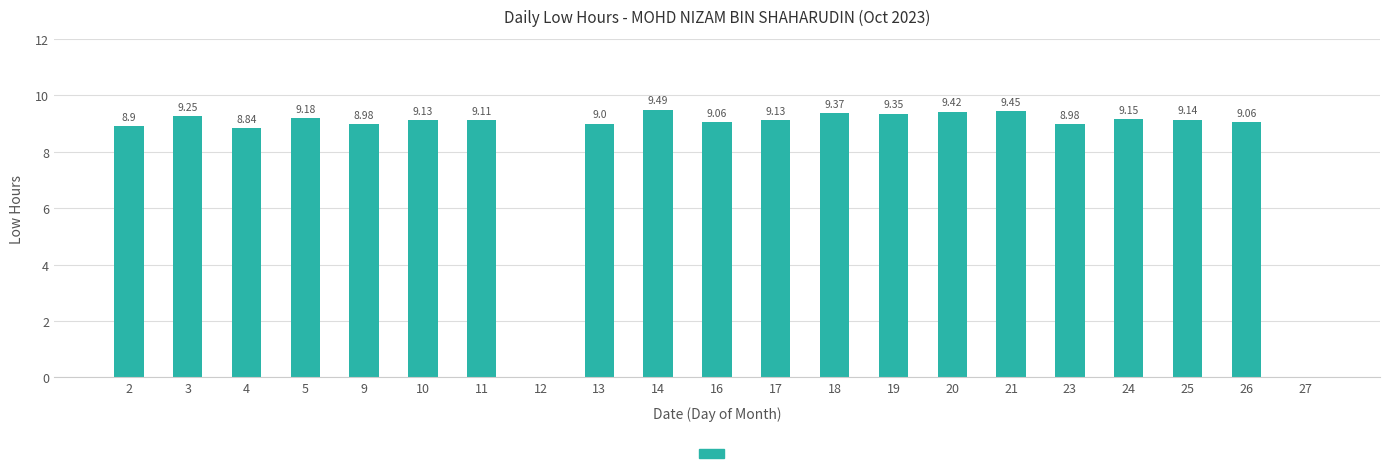

How many data points does each series have?

21